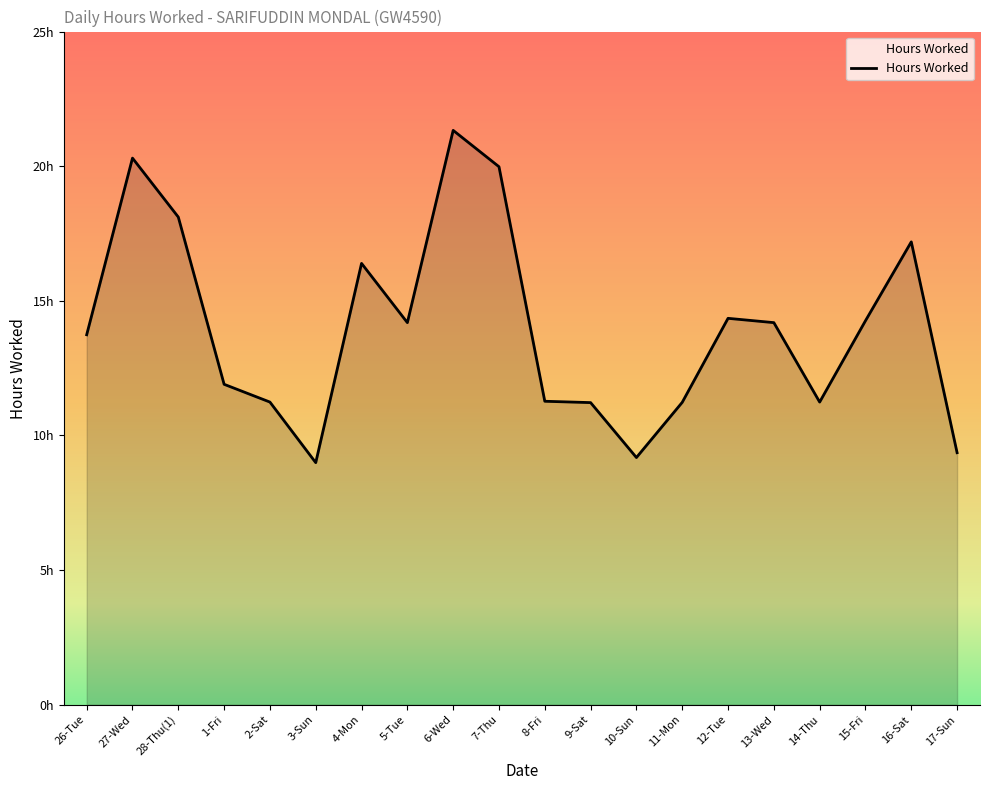

List the labels in order of value, largest first.

6-Wed, 27-Wed, 7-Thu, 28-Thu(1), 16-Sat, 4-Mon, 12-Tue, 15-Fri, 5-Tue, 13-Wed, 26-Tue, 1-Fri, 8-Fri, 2-Sat, 14-Thu, 11-Mon, 9-Sat, 17-Sun, 10-Sun, 3-Sun